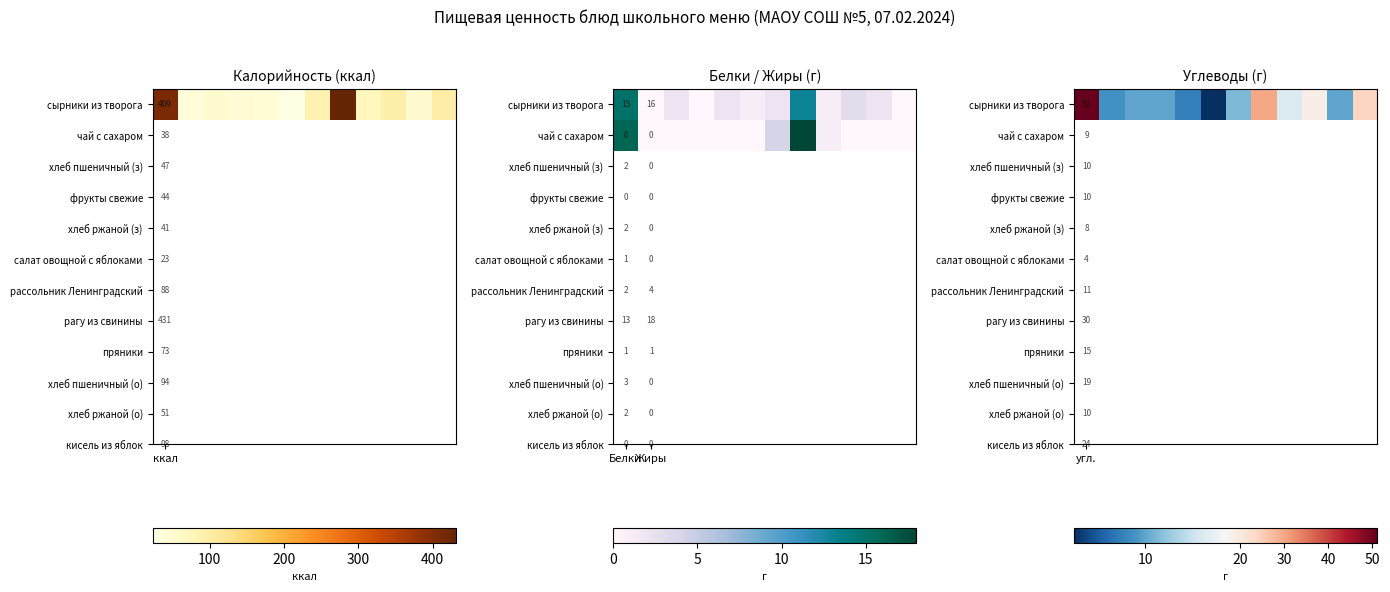

Is it true that сырники из творога equals 22 at Жиры?

False